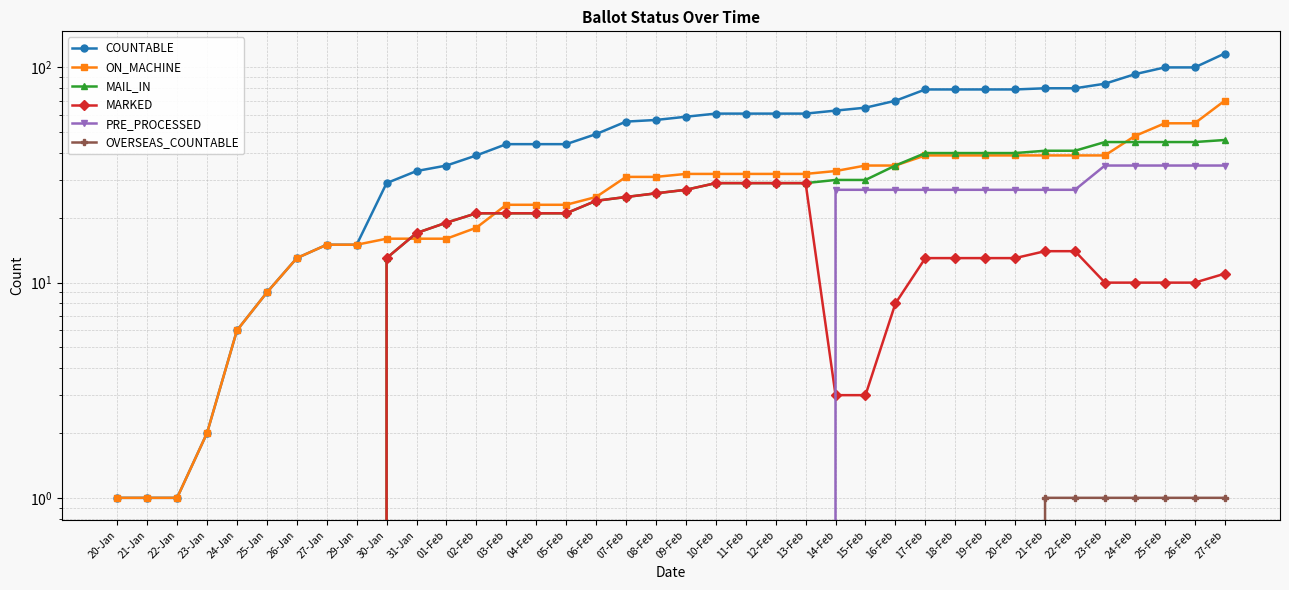

Does the chart display data point markers on the line(s)?

Yes